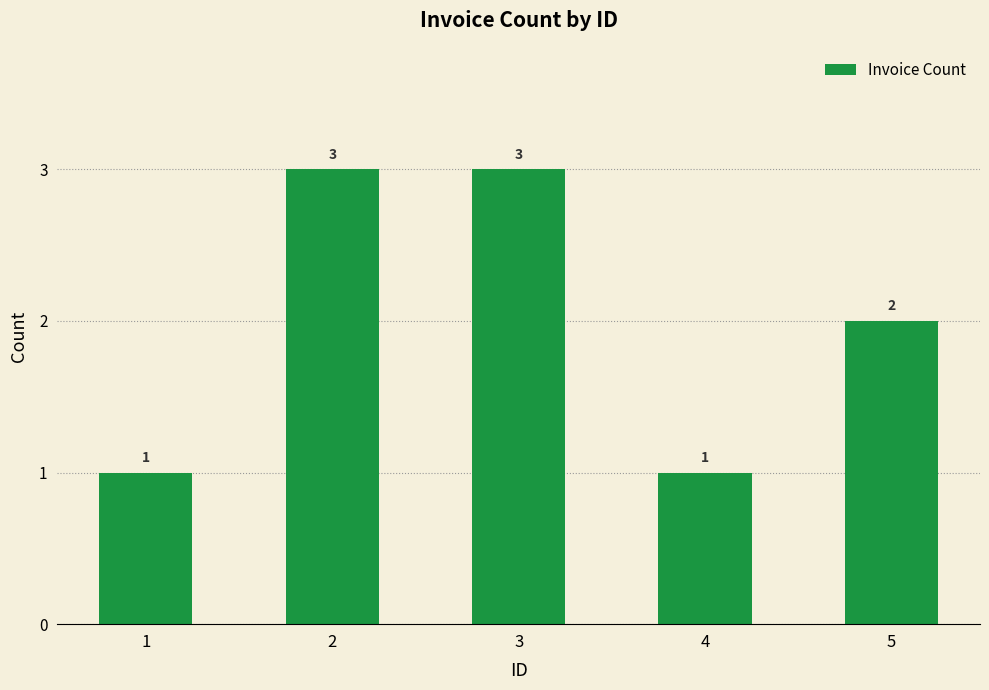

Reading right to left, list all the values displayed in this chart.

5=2	4=1	3=3	2=3	1=1